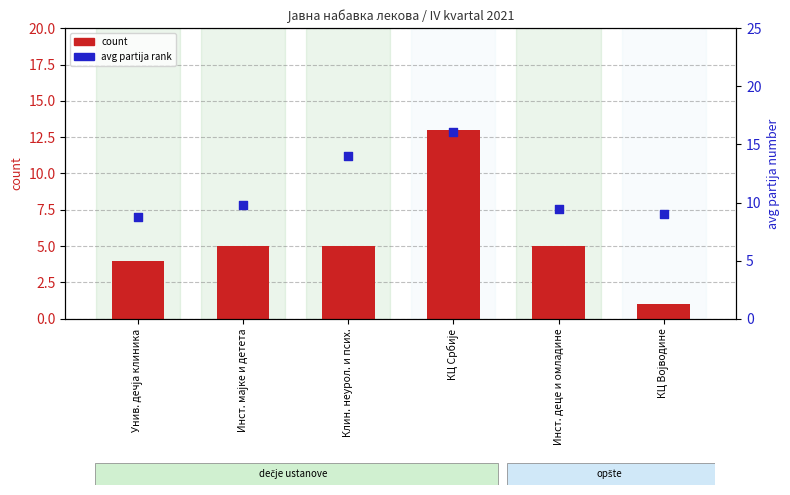

Which series has the largest Y range (max minus min)?

count